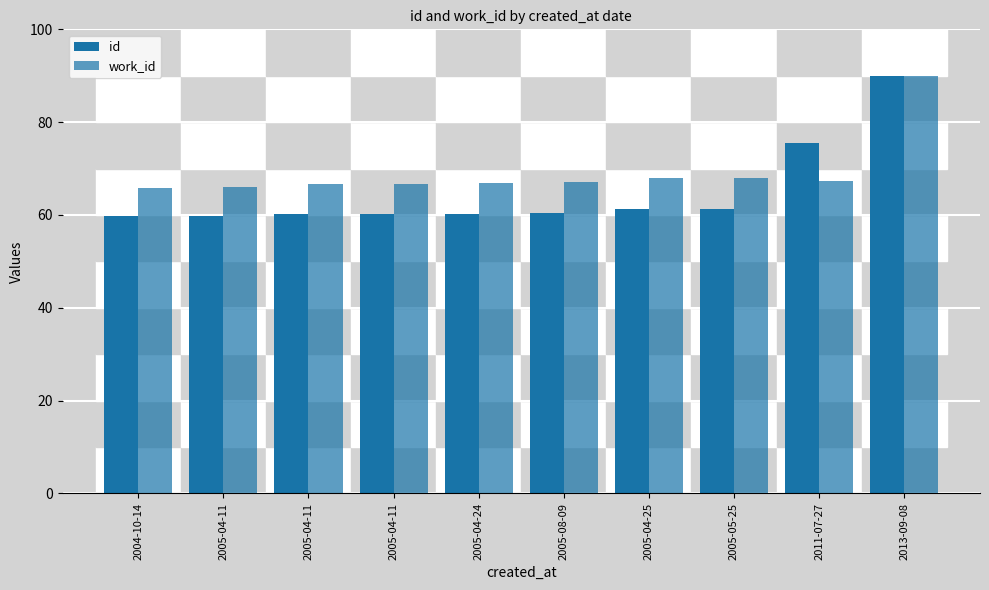

What is the label of the 6th bar from the left?

2005-08-09